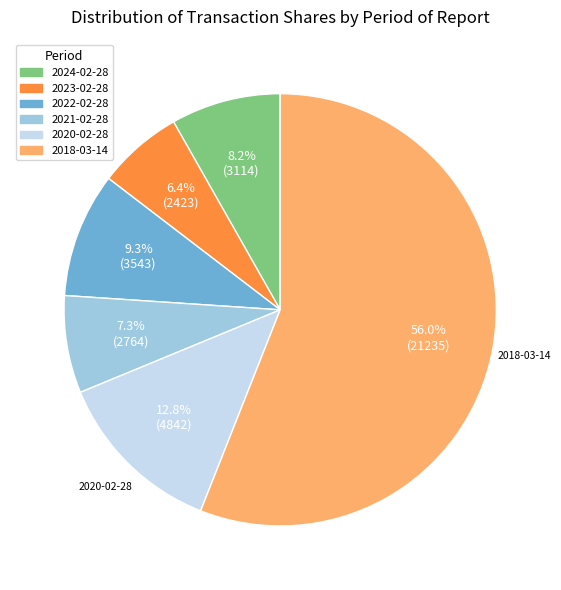

How much of the chart is everything except 2021-02-28?

92.7%